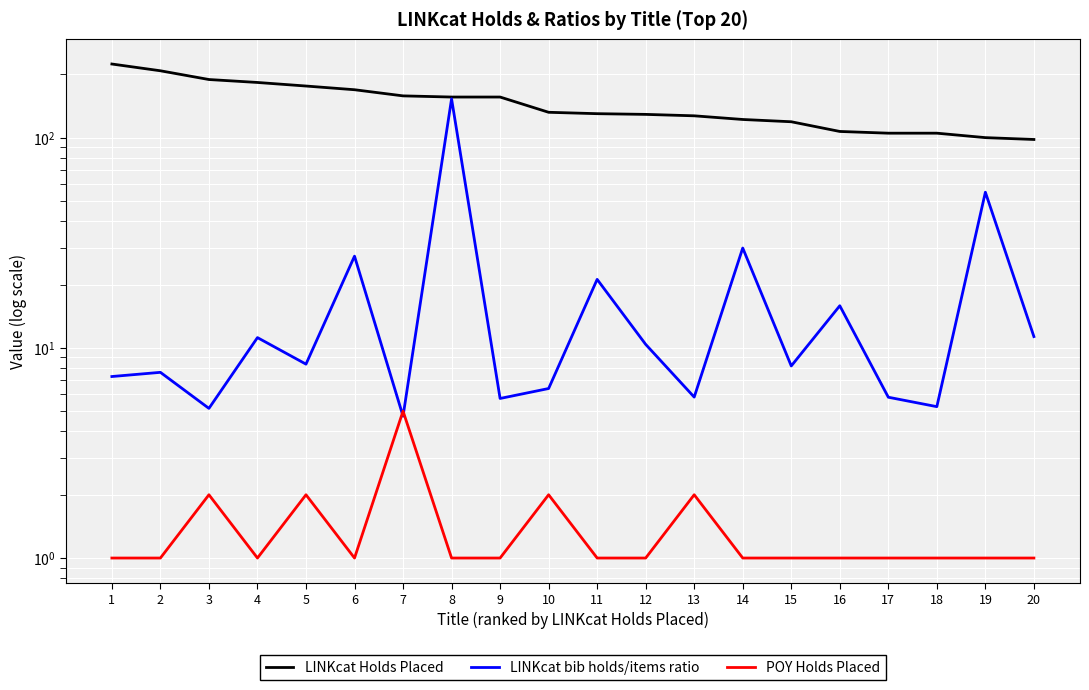

Which series has the largest total across all categories?

LINKcat Holds Placed